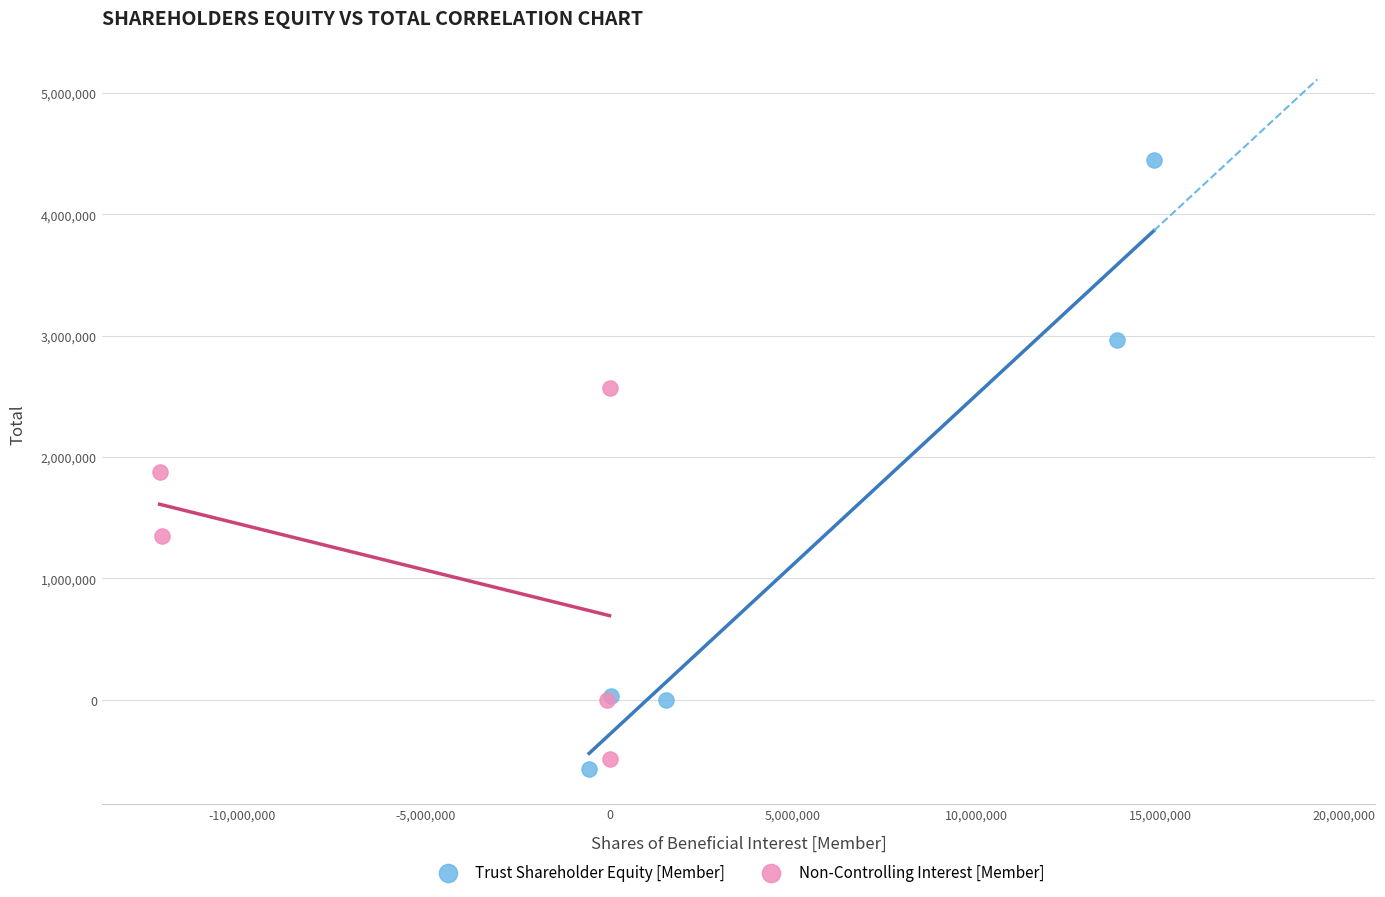

Which series has the largest Y range (max minus min)?

Trust Shareholder Equity [Member]